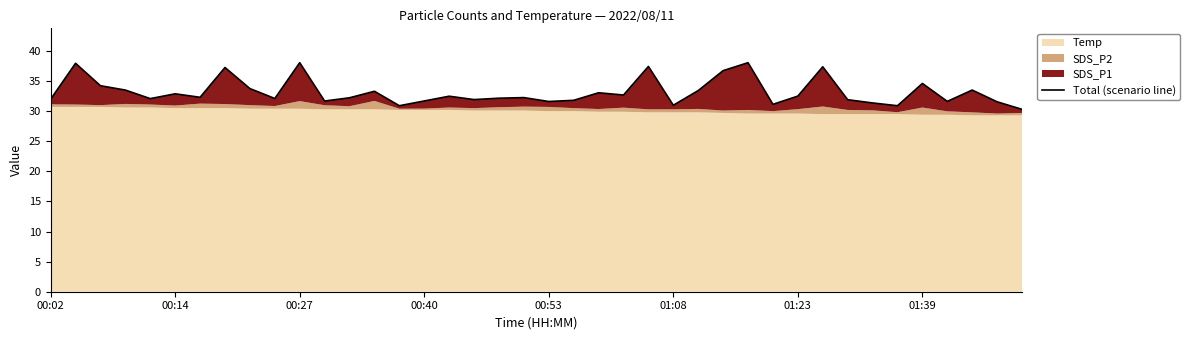

Approximately how many times larger is the value at 01:08 compared to 18?

1.0